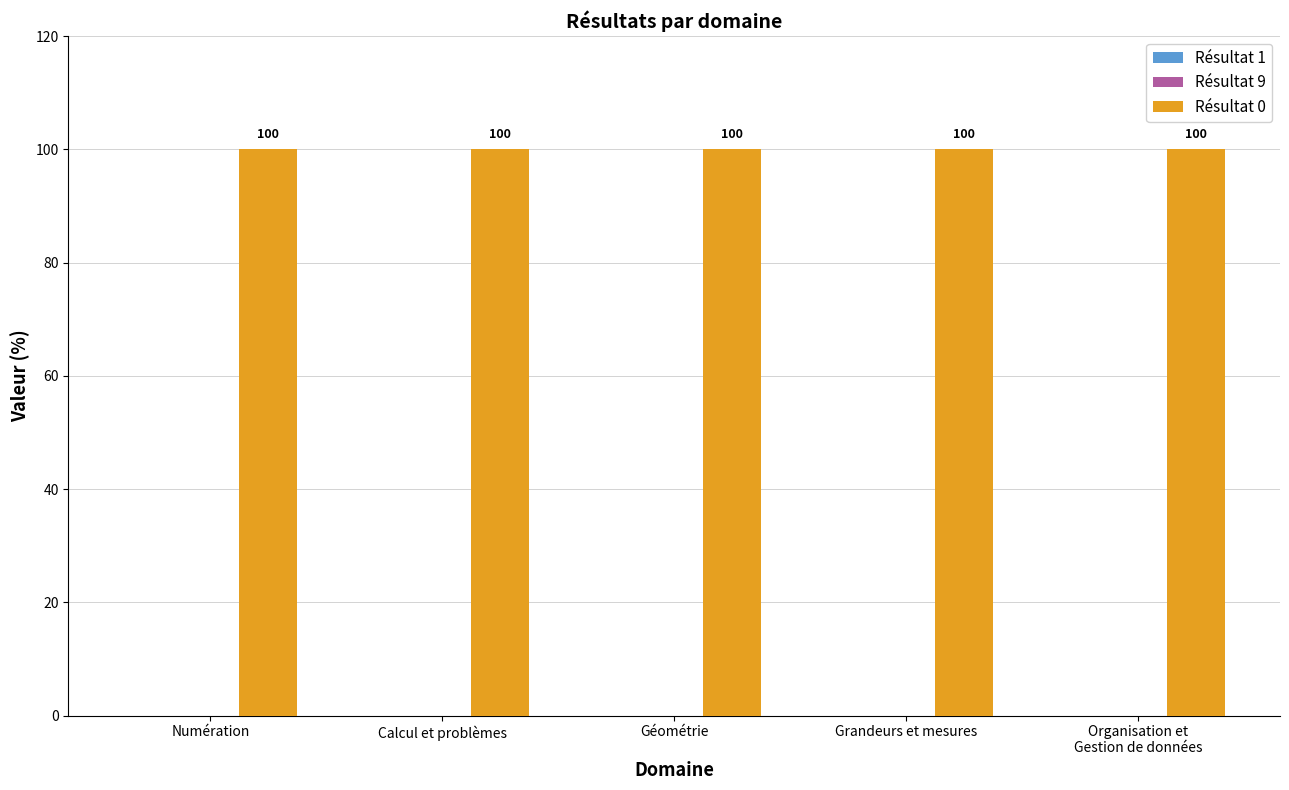

What is the value of the Résultat 0 bar at the 5th from the left?

100